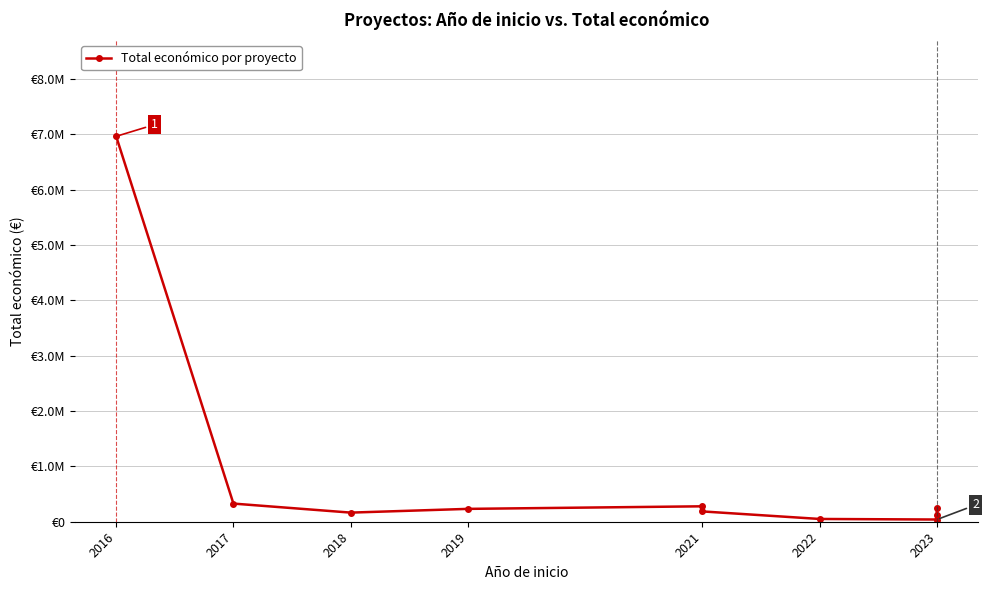

Reading right to left, what are all the values shown in this chart?

120000	250000	39932	49977	186093	278602	232189	164733	327744	6960293